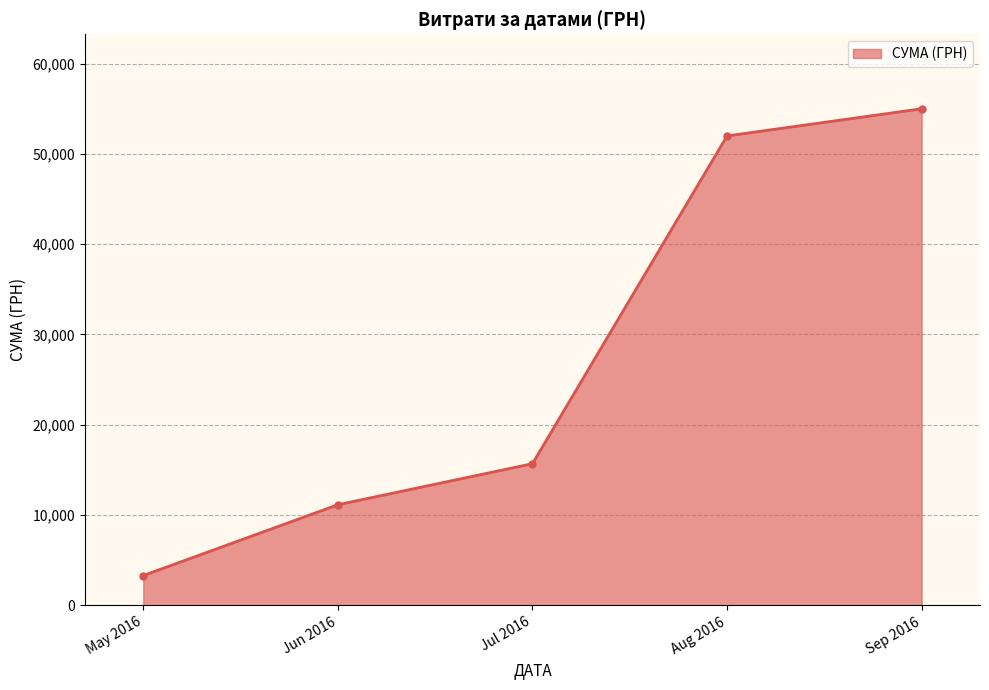

What is the average value?

27425.0